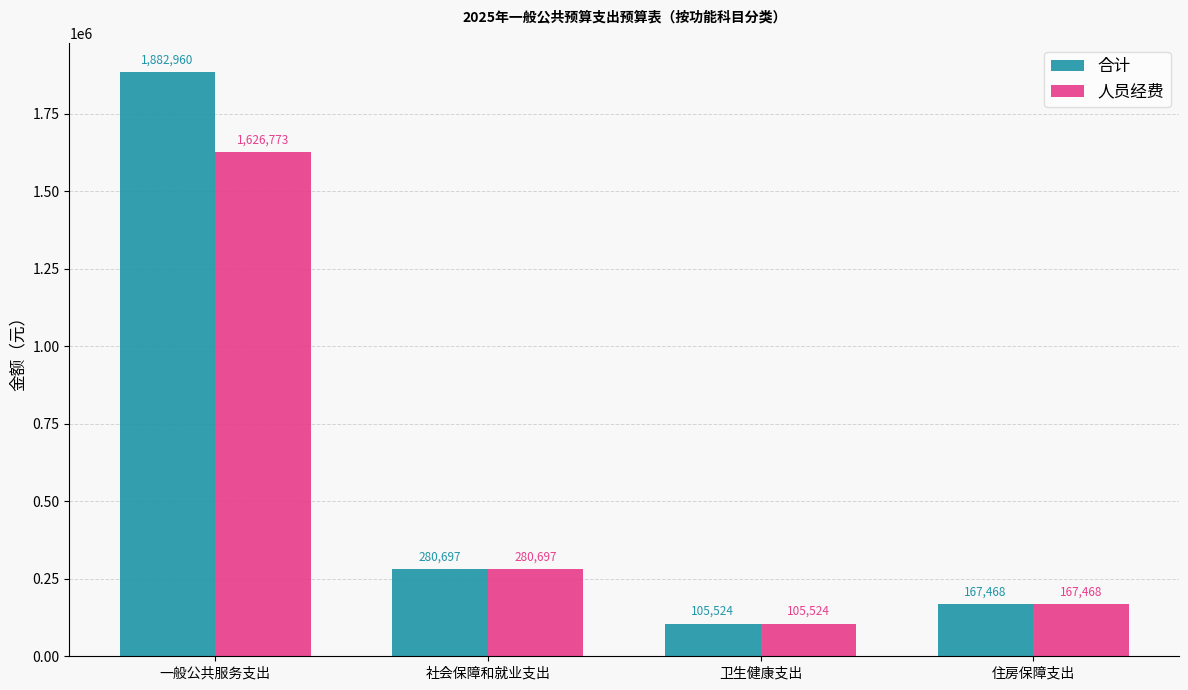

True or false: 合计 has a value of 280697.0 at 社会保障和就业支出.

True